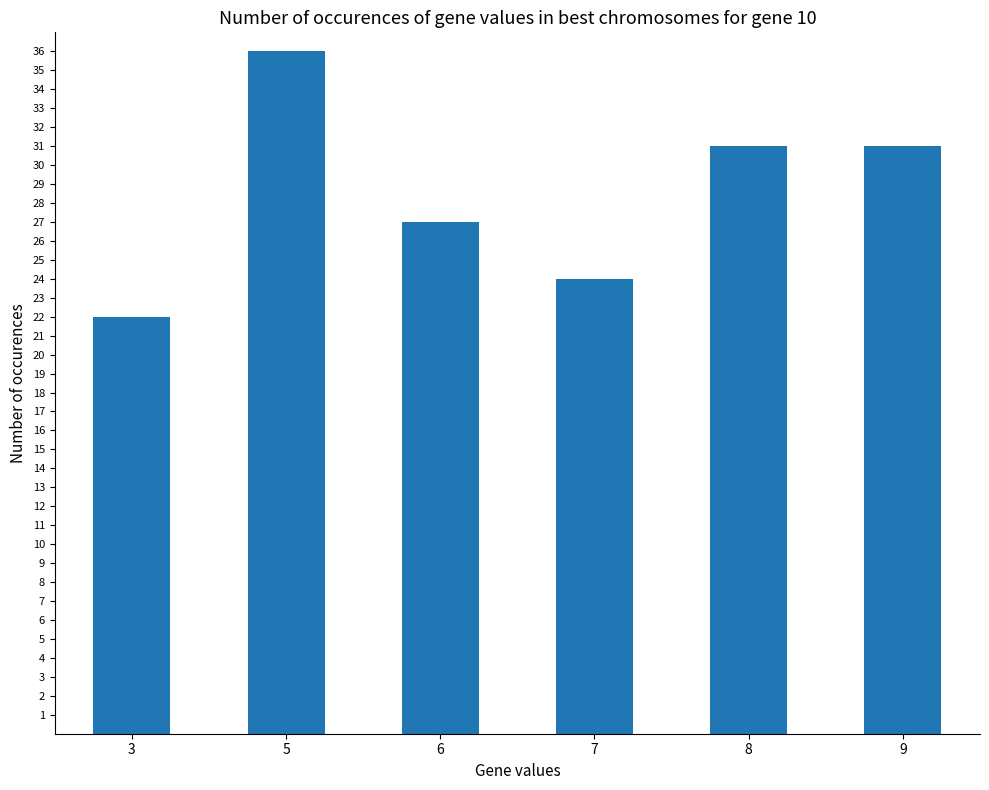

What is the difference between the maximum and second lowest values?

12